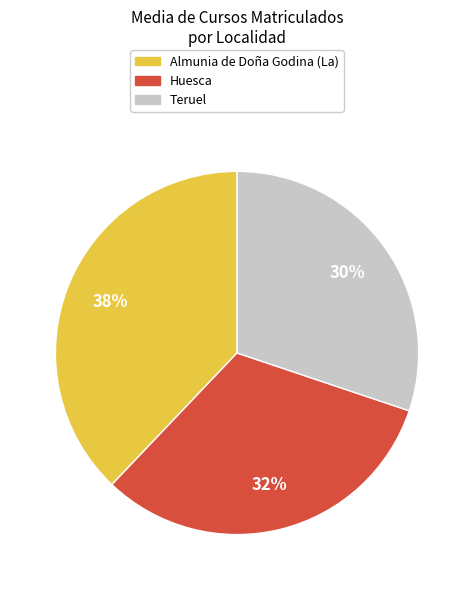

To the nearest percent, what is the difference between the largest and smallest slice percentages?

8%